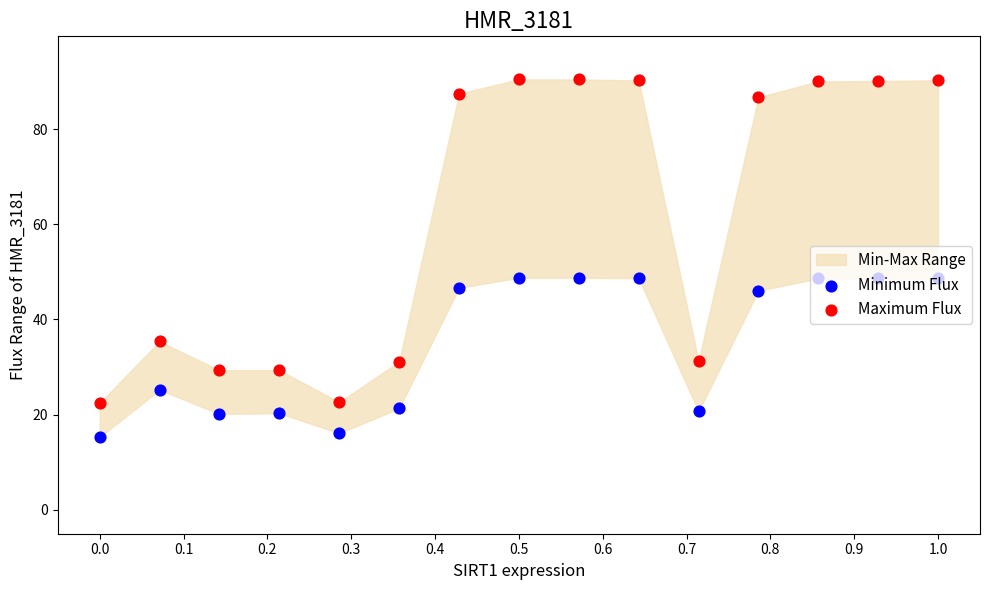

At how many categories does at least one series exceed 39?

8